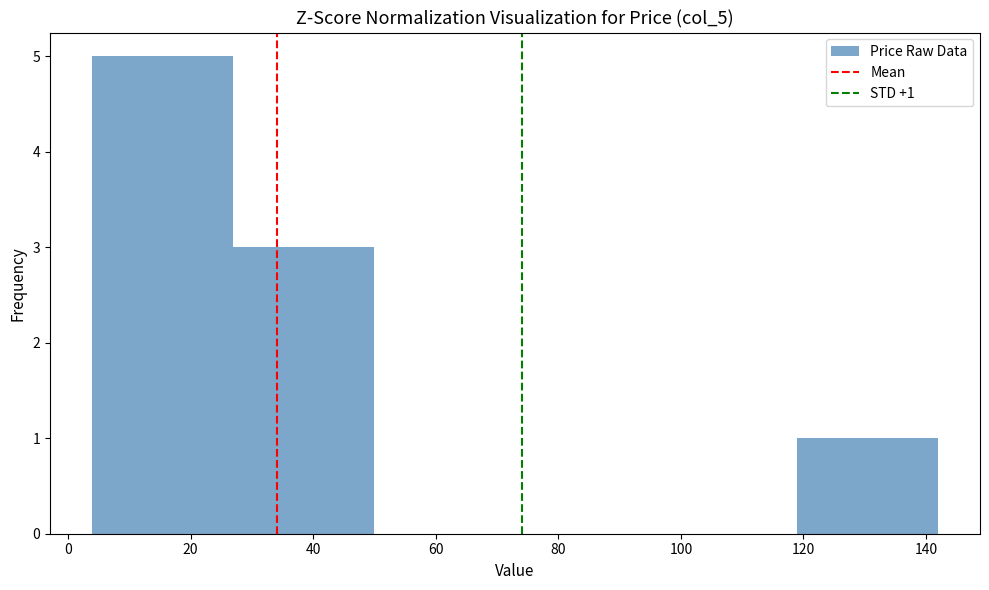

Over which range of the x-axis is the bar tallest?

4 to 26